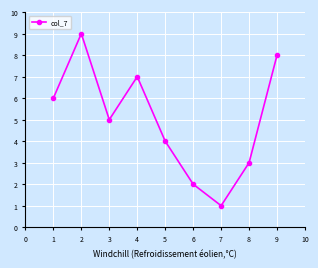

Reading left to right, what are all the values shown in this chart?

1=6	2=9	3=5	4=7	5=4	6=2	7=1	8=3	9=8